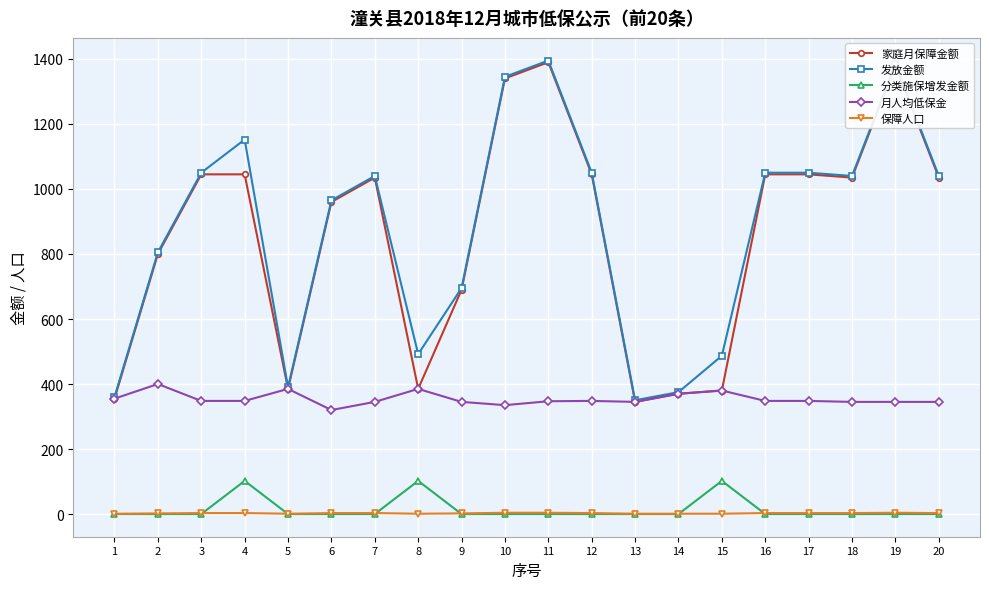

What are all the series names shown in the legend?

家庭月保障金额, 发放金额, 分类施保增发金额, 月人均低保金, 保障人口